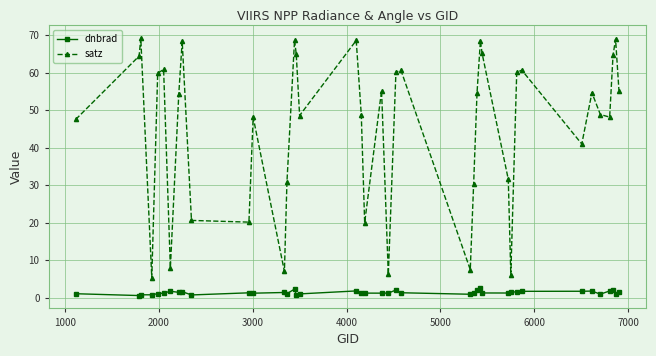

True or false: dnbrad has more than 1 points higher than both neighbors.

True